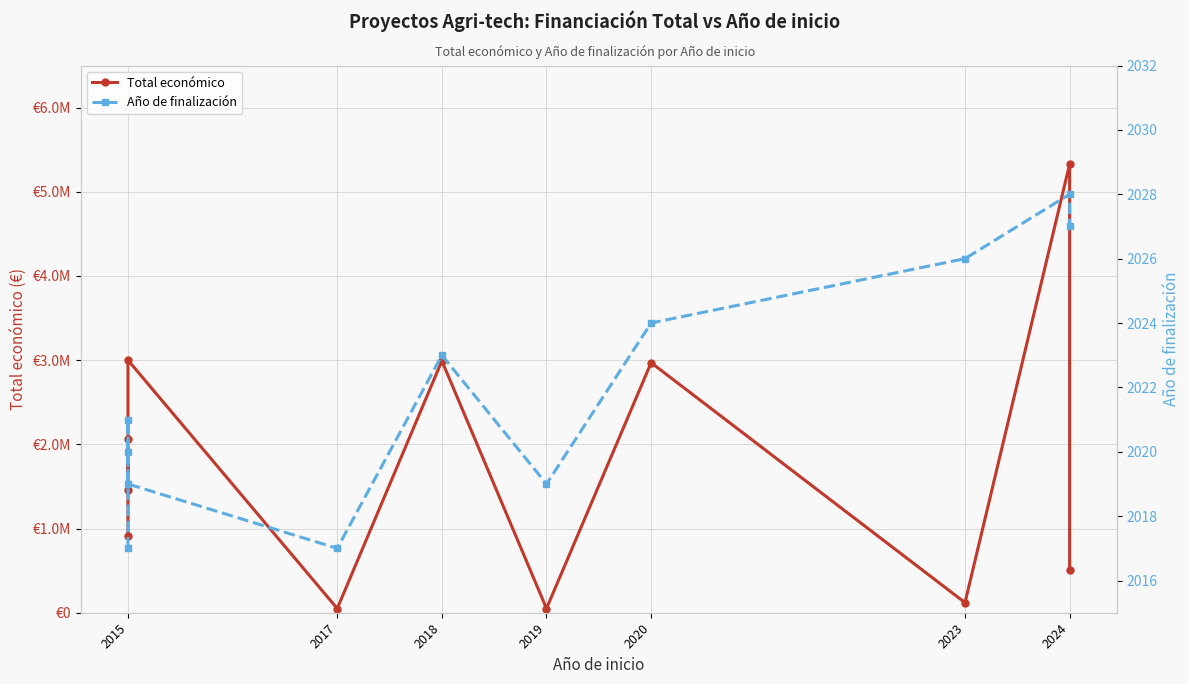

Is it true that Año de finalización equals 2895 at 2017?

False